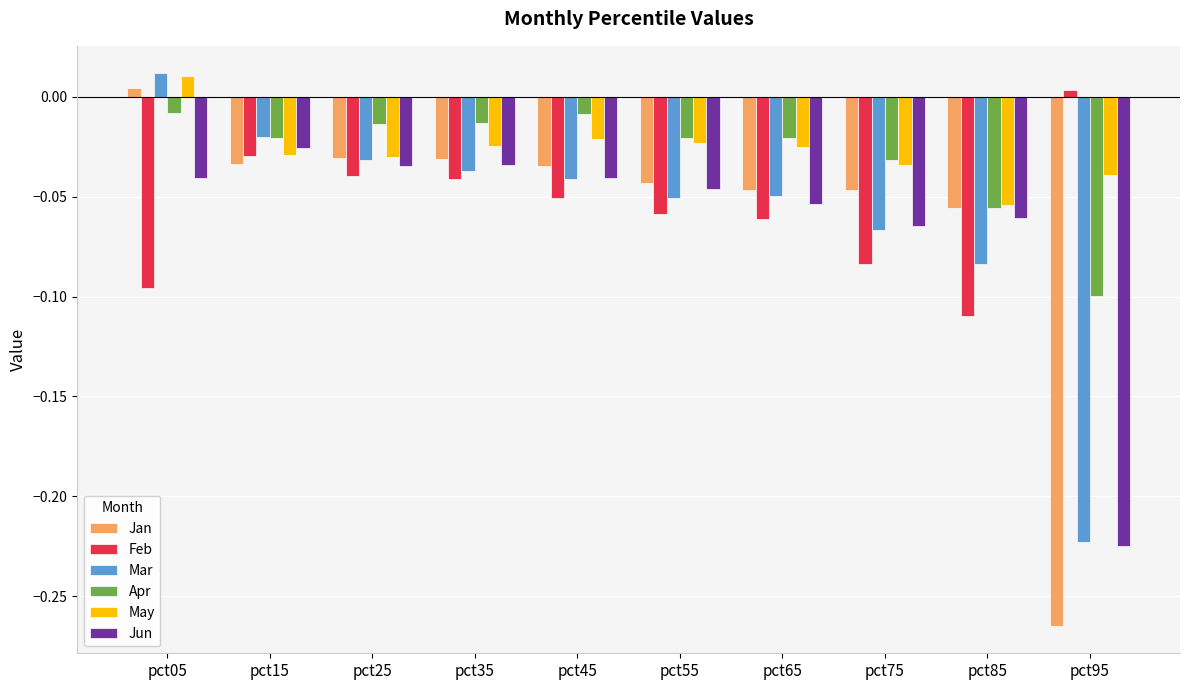

Which series changed the most between pct15 and pct35?

Mar